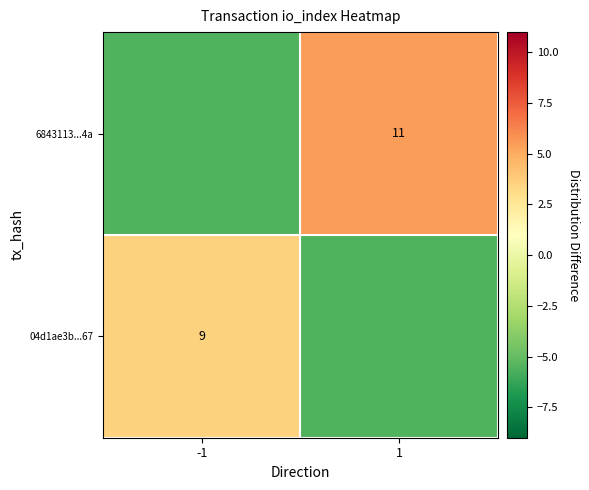

Is the value of 04d1ae3b...67 at -1 greater than the value of 6843113...4a at 1?

No